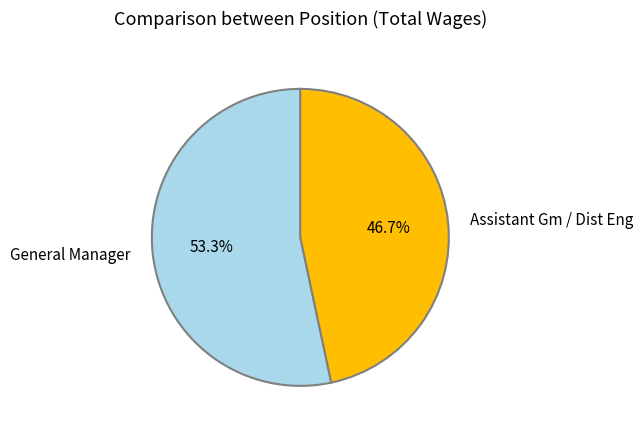

To the nearest percent, what is the difference between the Assistant Gm / Dist Eng and General Manager slice percentages?

7%